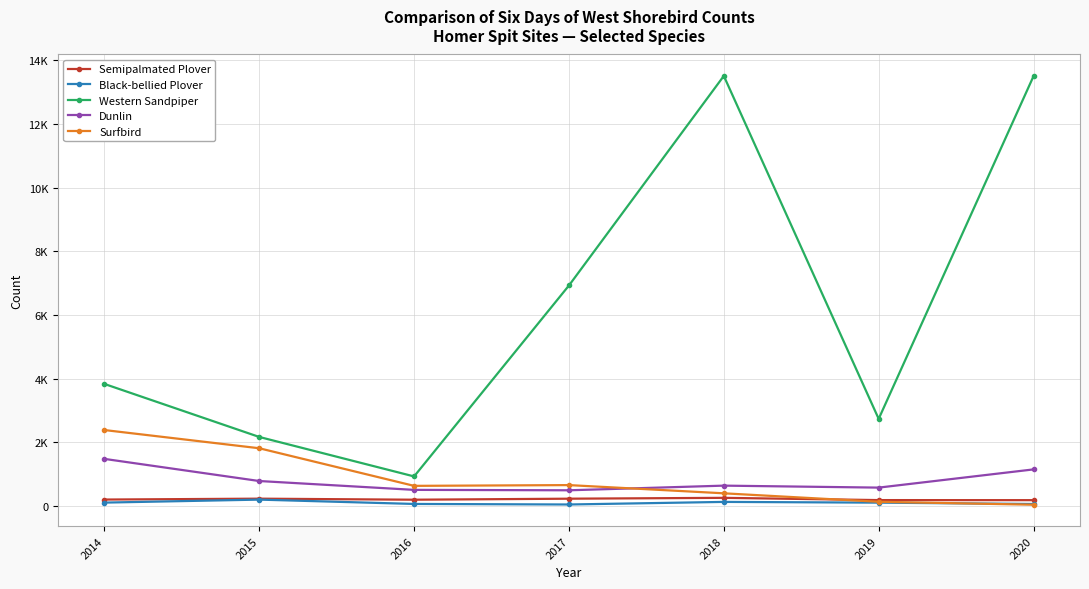

Between which two adjacent categories do Black-bellied Plover and Surfbird first intersect?

2019 and 2020